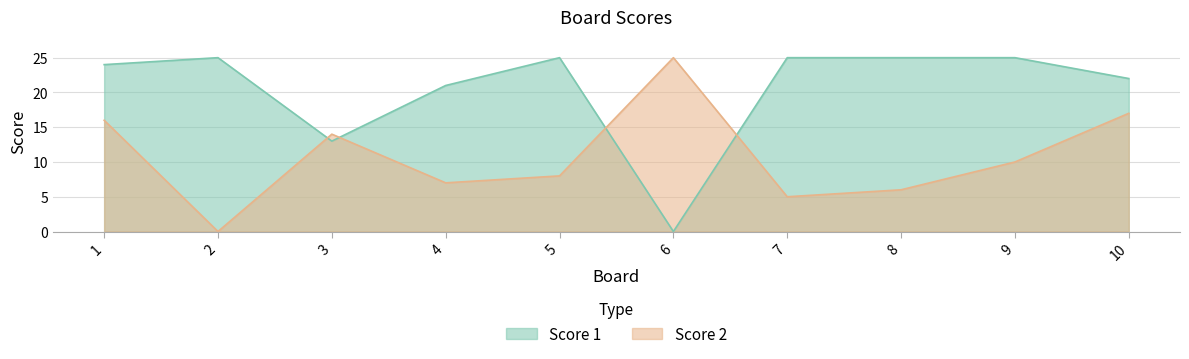

True or false: Score 2 has more than 1 points higher than both neighbors.

True